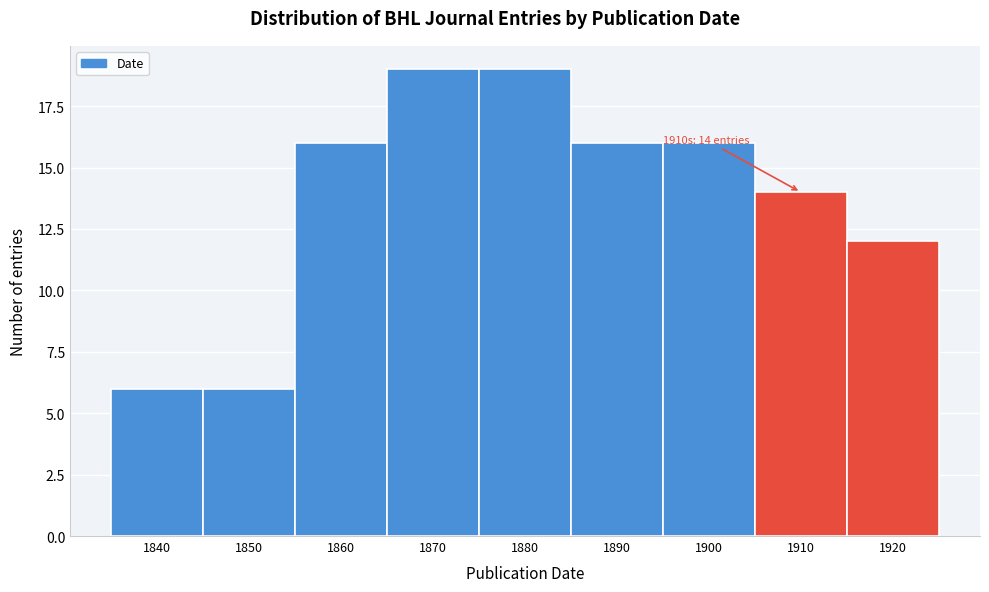

Reading right to left, transcribe all the data shown in this chart.

1920=12	1910=14	1900=16	1890=16	1880=19	1870=19	1860=16	1850=6	1840=6